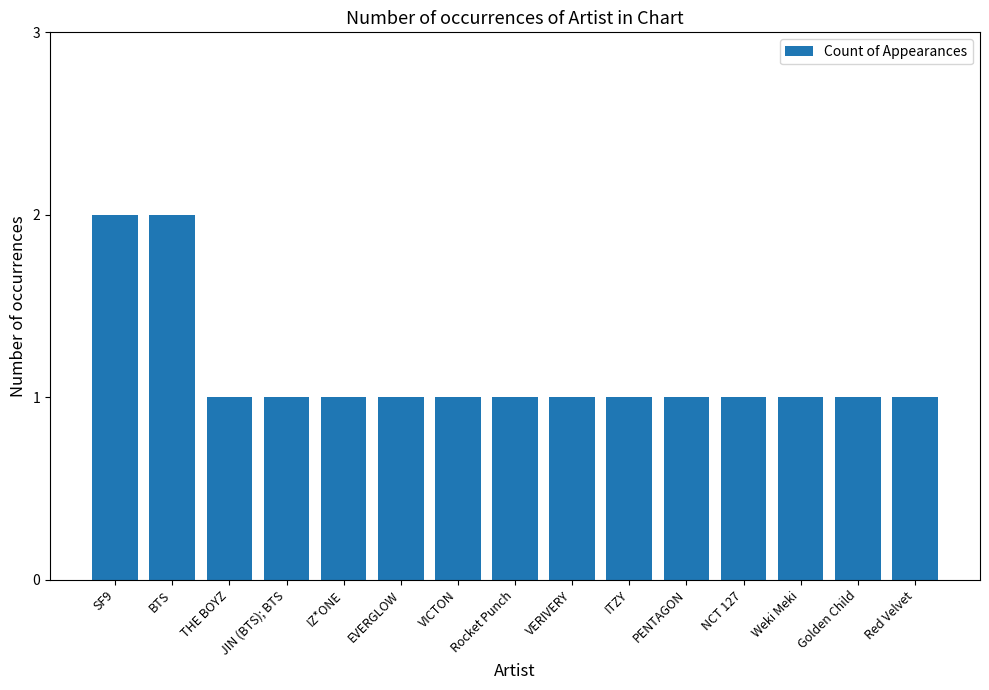

The value at JIN (BTS); BTS is 2. True or false?

False